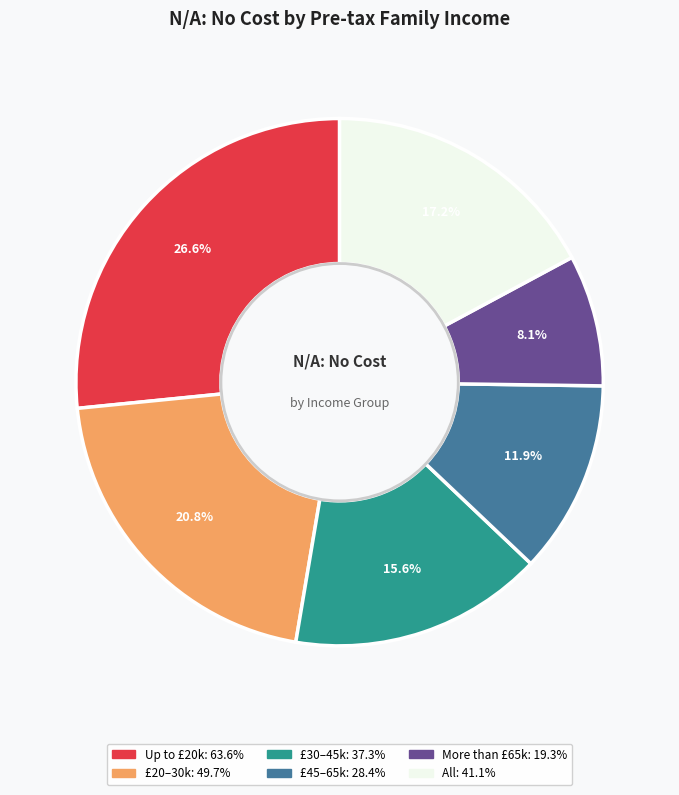

What percentage is NOT represented by £30–45k?

84.4%